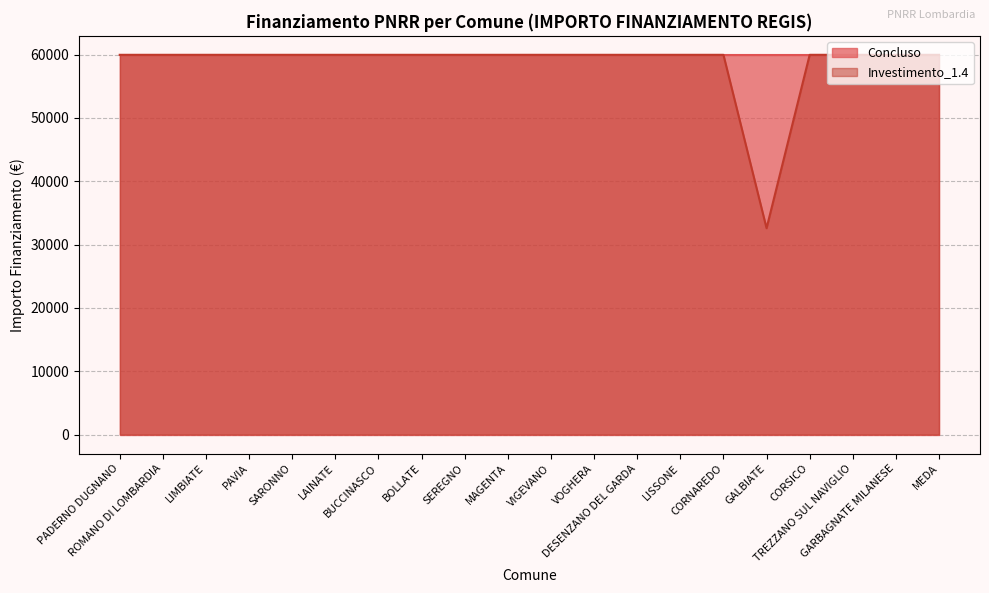

Which label corresponds to the largest value in the chart?

PADERNO DUGNANO